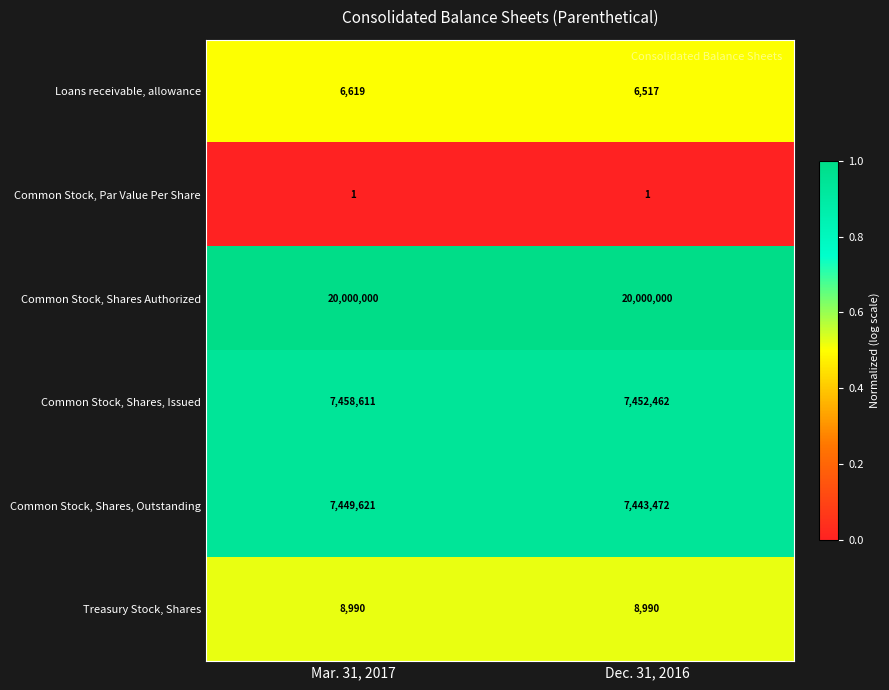

At which category is the sum across all series the highest?

Mar. 31, 2017